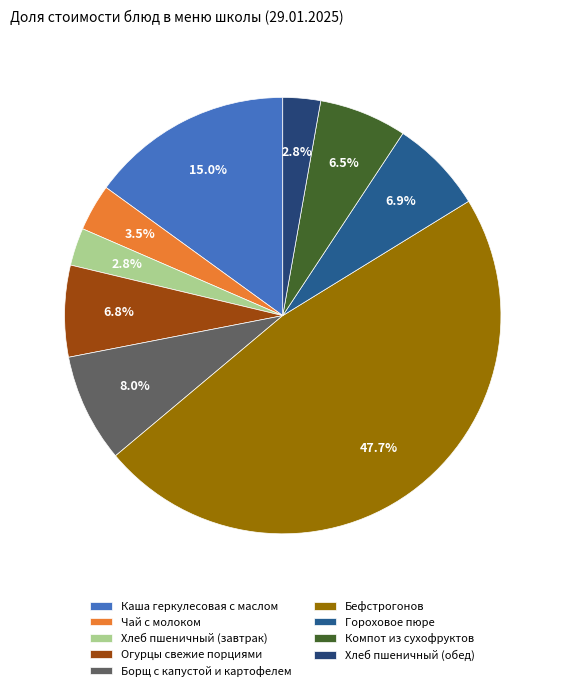

The Огурцы свежие порциями slice represents 7% of the pie. True or false?

True